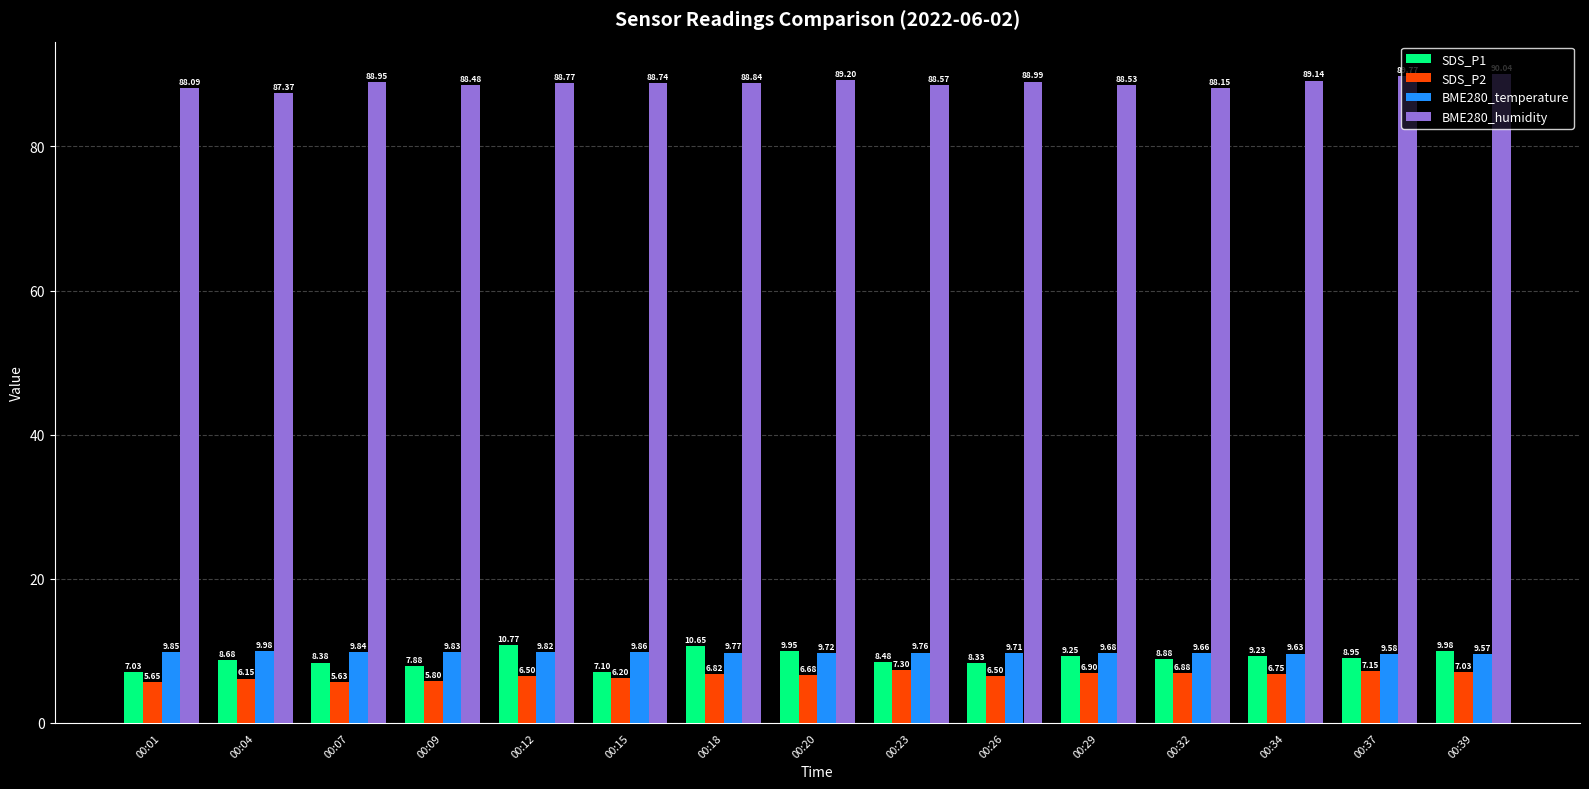

At which category is the sum across all series the highest?

00:39